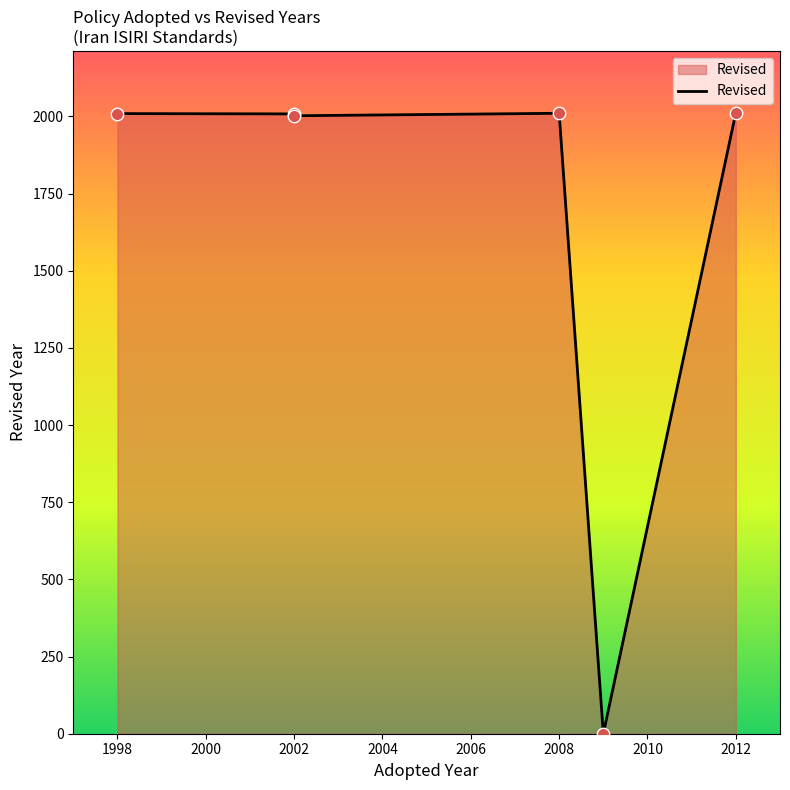

Between 2008 and 2012, which is larger?

2012